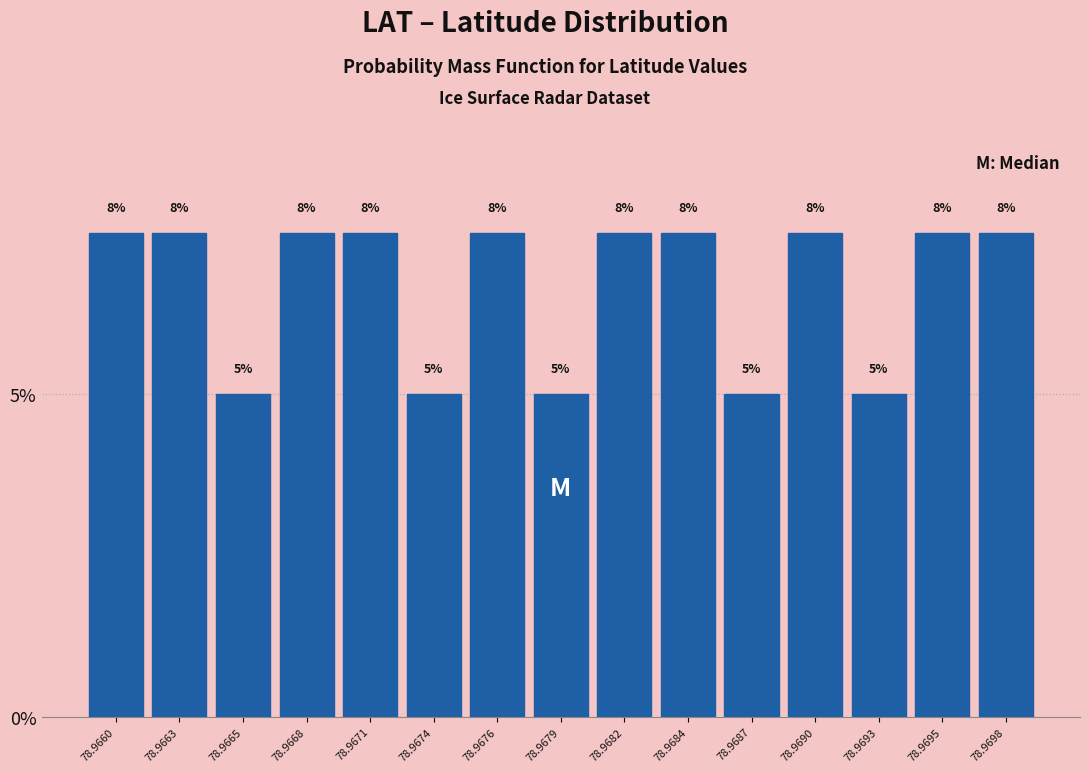

Does the chart contain any negative values?

No